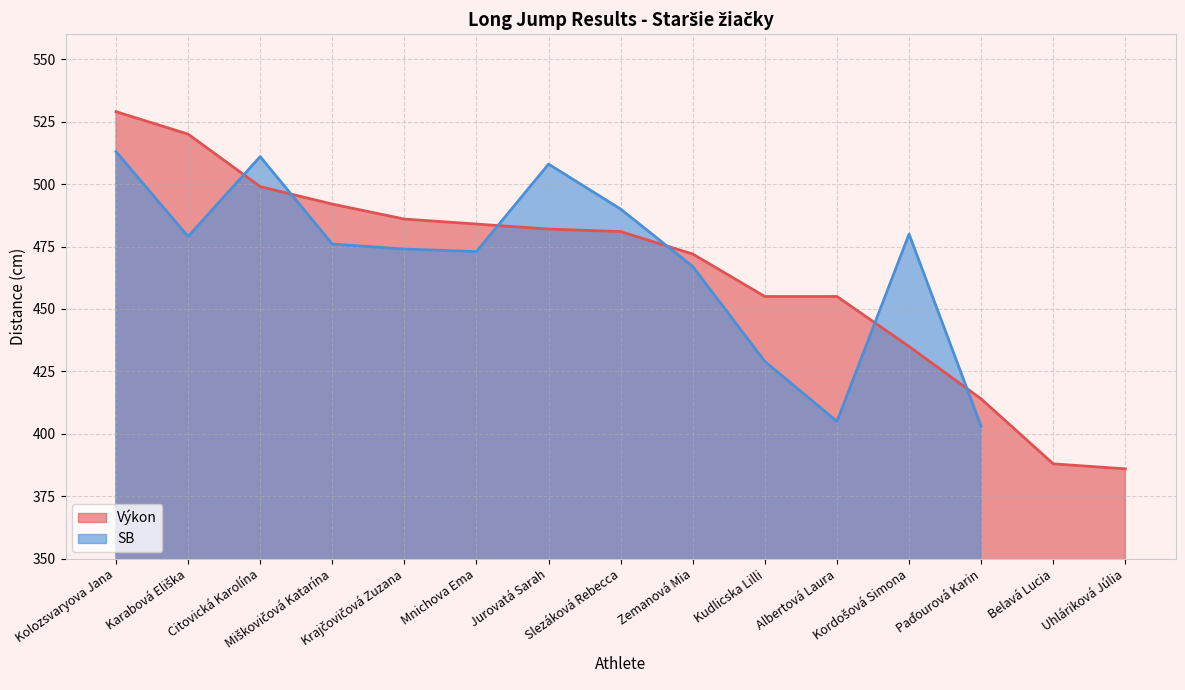

What is the difference between the maximum and minimum values?

143